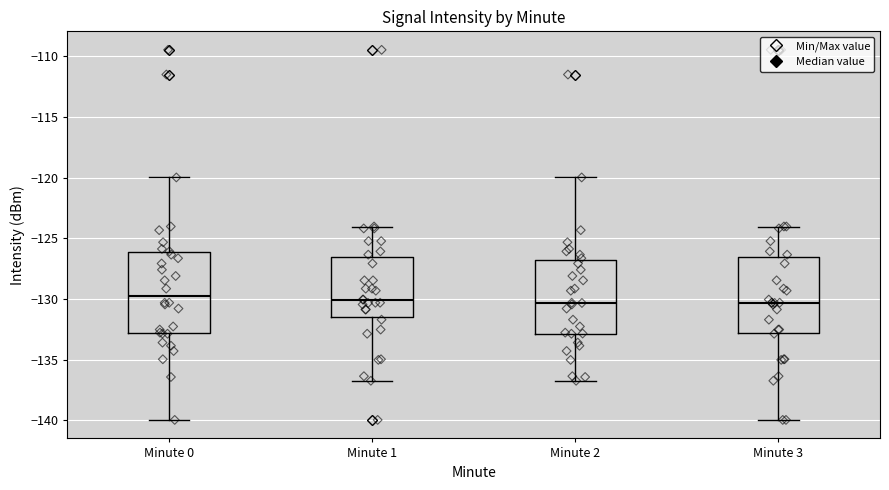

Reading left to right, read every box against the y-axis: the position of its median line, the range the box covers, and the ends of its whiskers. The values are not printed on the chart, so give them approximately, as read against the axis.

Minute 0: median -129.5, box -133.0 to -126.0, whiskers -140.0 to -120.0
Minute 1: median -130.0, box -131.5 to -126.5, whiskers -136.5 to -124.0
Minute 2: median -130.5, box -133.0 to -126.5, whiskers -136.5 to -120.0
Minute 3: median -130.5, box -133.0 to -126.5, whiskers -140.0 to -124.0